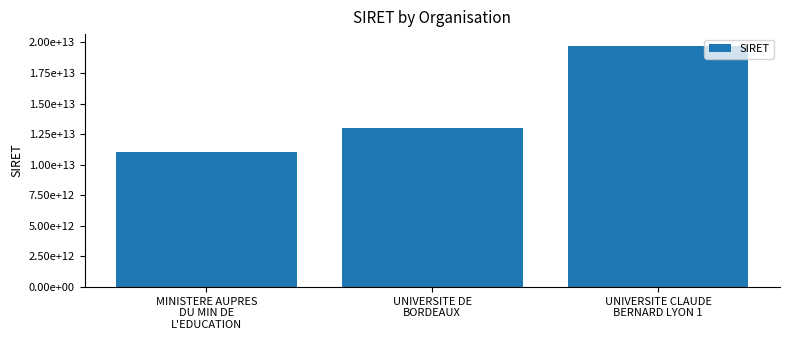

What is the label of the 2nd bar from the left?

UNIVERSITE DE
BORDEAUX